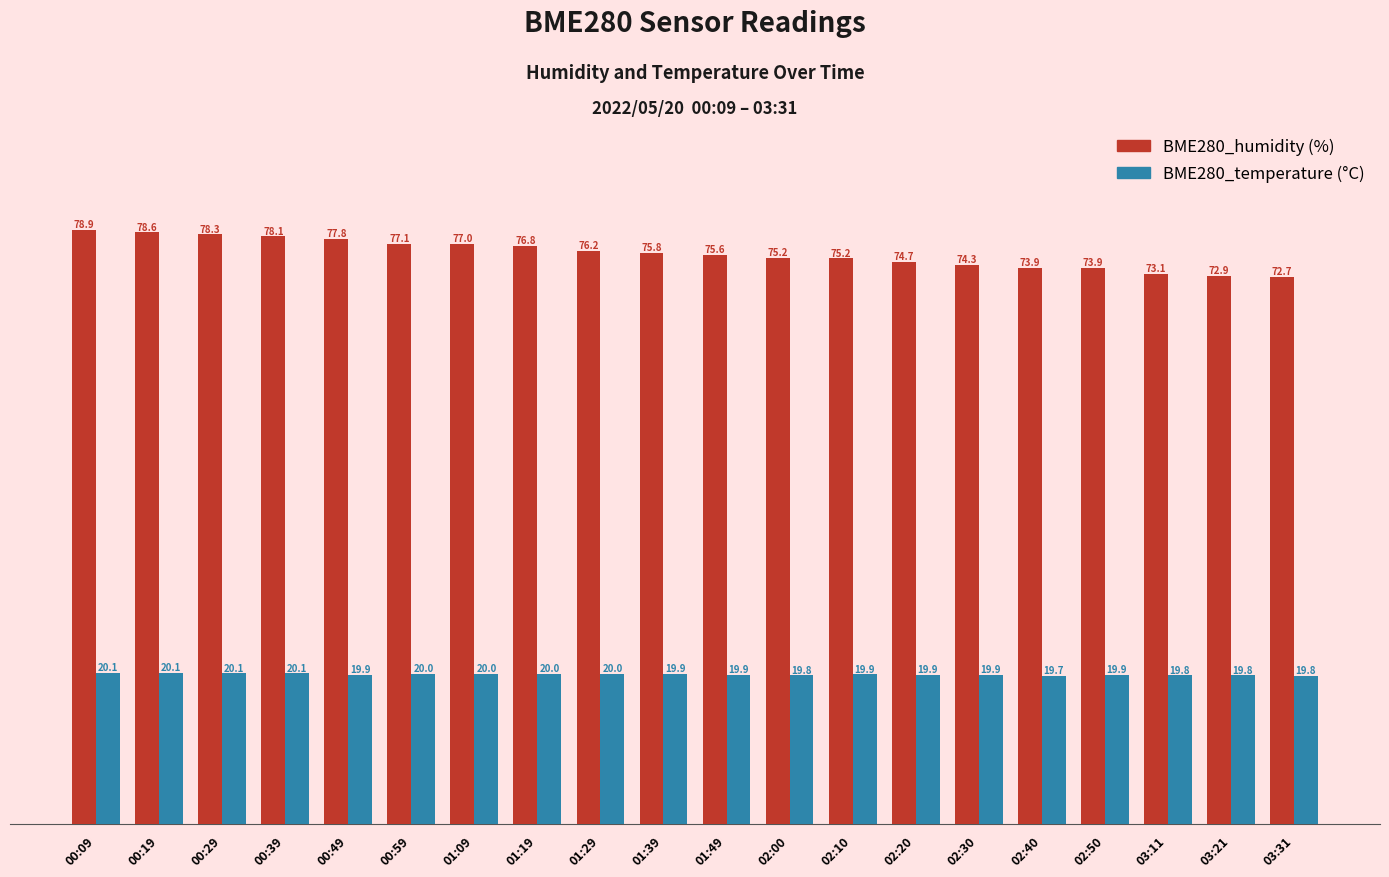

What is the total value across all series at 02:40?

93.6